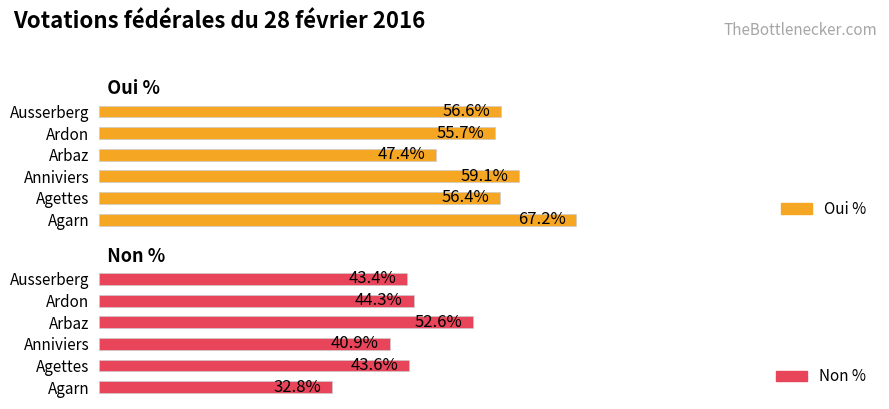

What is the value of the Non % bar at the 4th from the left?

52.6